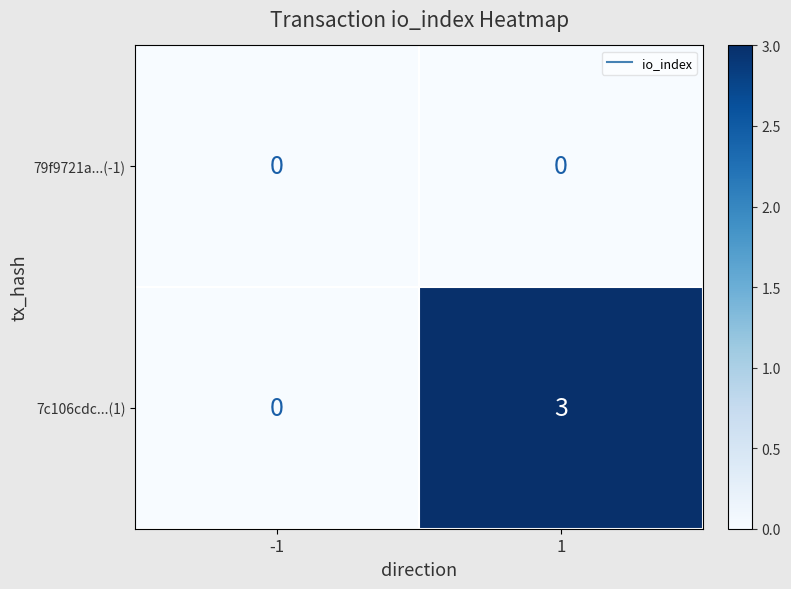

What is the difference between the 7c106cdc...(1) values at -1 and 1?

3